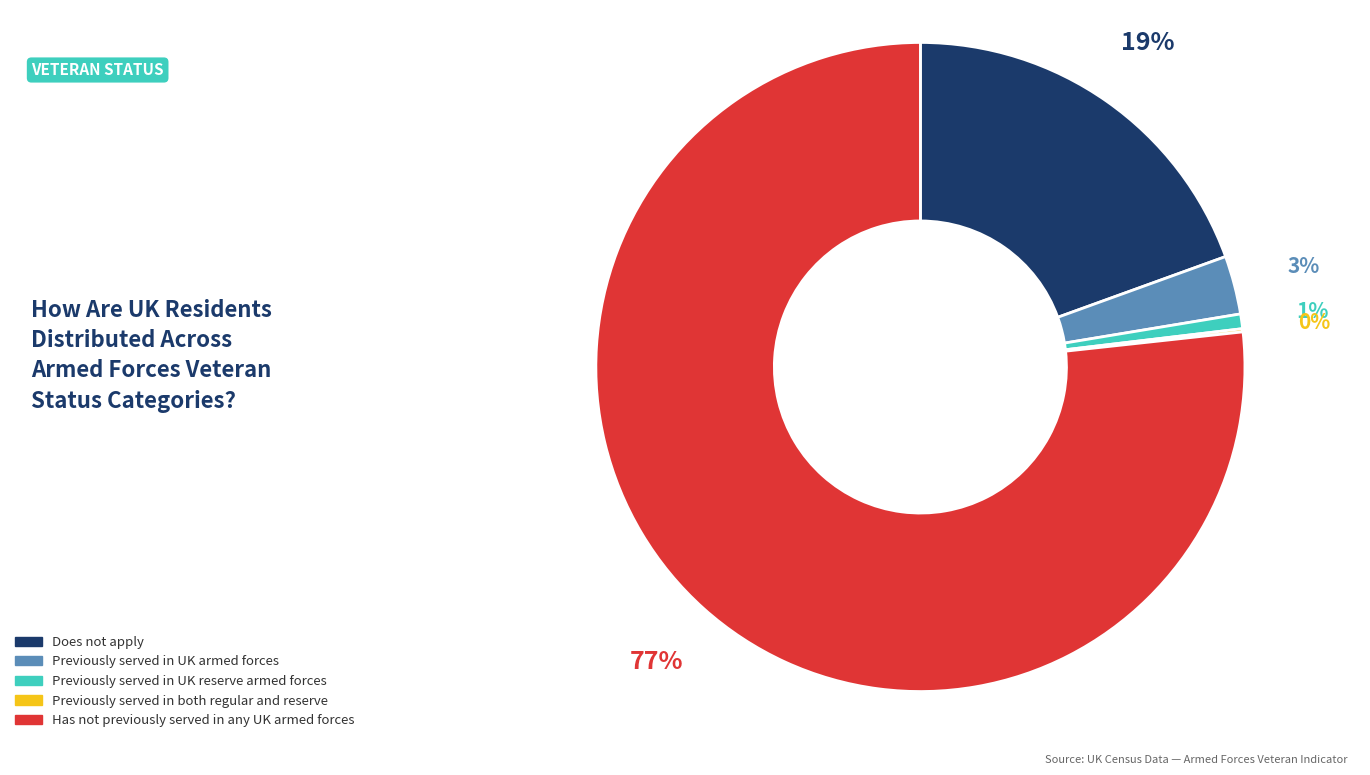

Is the sum of Previously served in UK armed forces and Previously served in UK reserve armed forces greater than half?

No